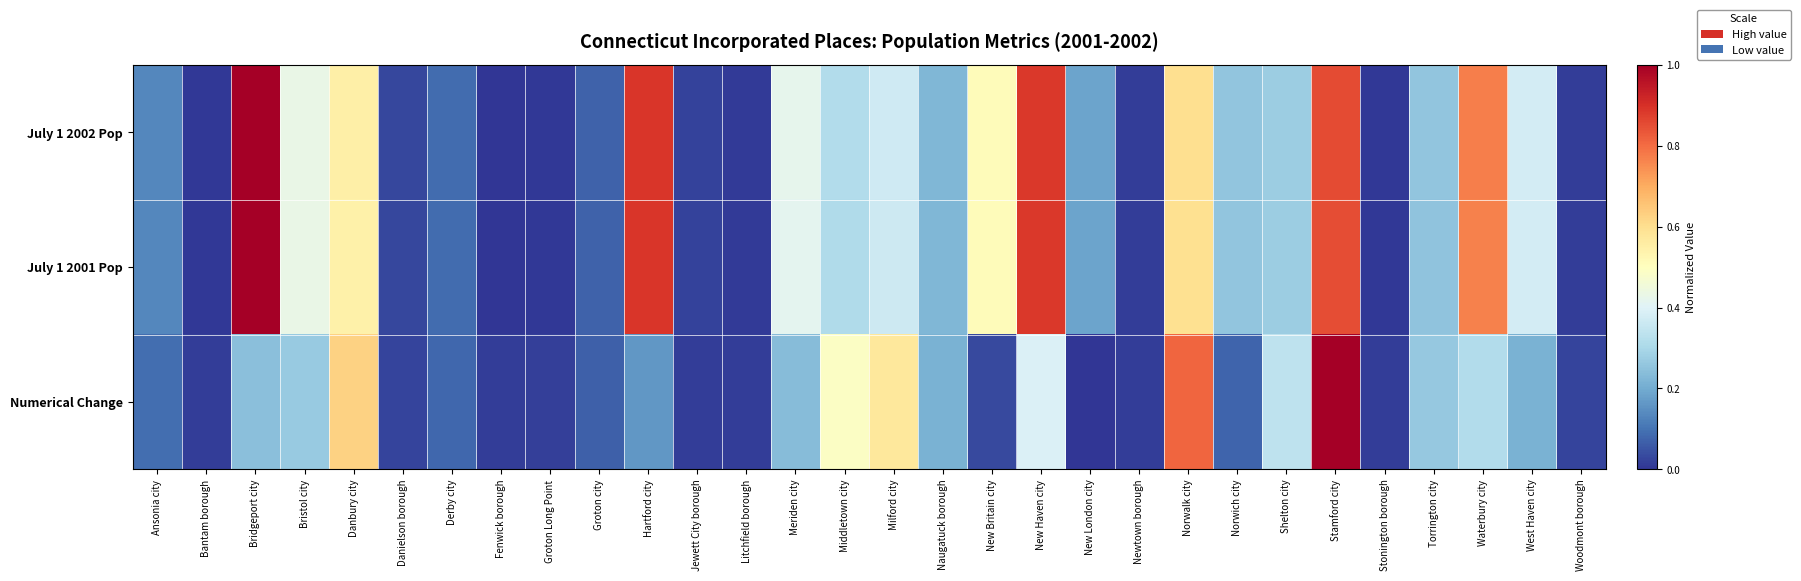

List the series in order of their peak value, lowest first.

July 1 2002 Pop, July 1 2001 Pop, Numerical Change